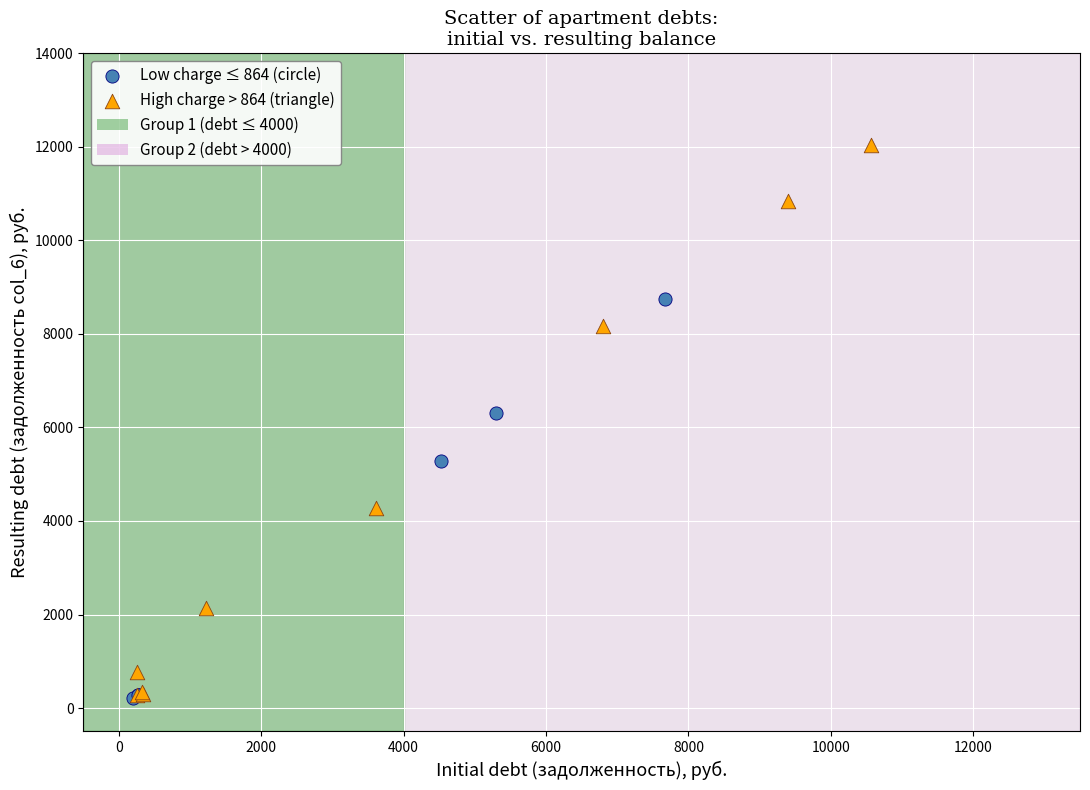

Which series has the largest Y range (max minus min)?

High charge > 864 (triangle)